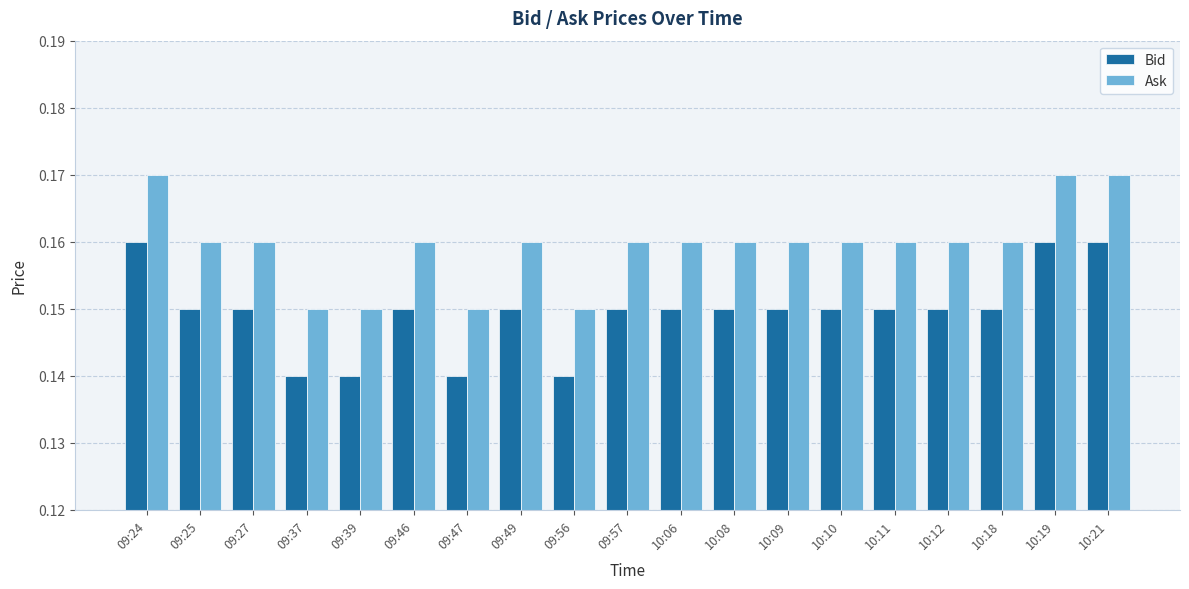

Which series has the widest spread of values?

Ask